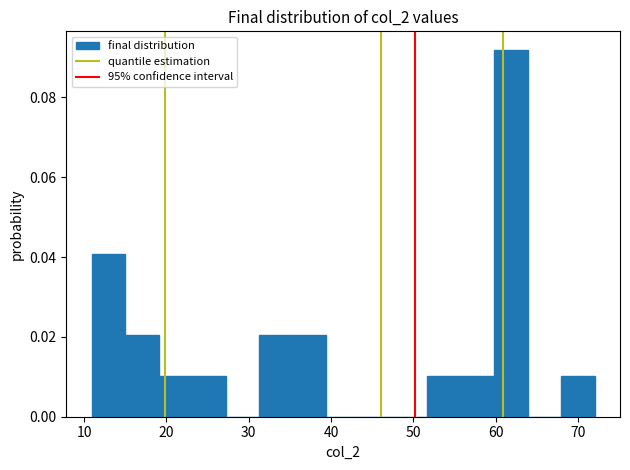

What is the height of the bar covering 11 to 15 on the x-axis? Neither the bar edges nor the heights are printed on the chart, so give them approximately, as read against the axes.

0.040